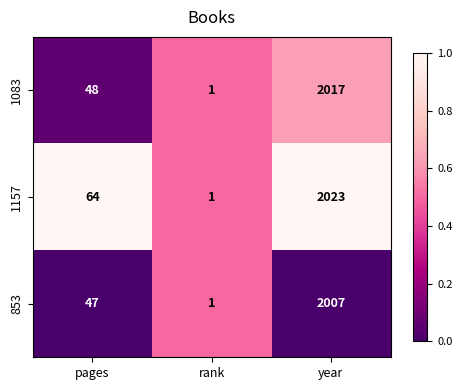

At which label is 853 closest to 1004?

pages